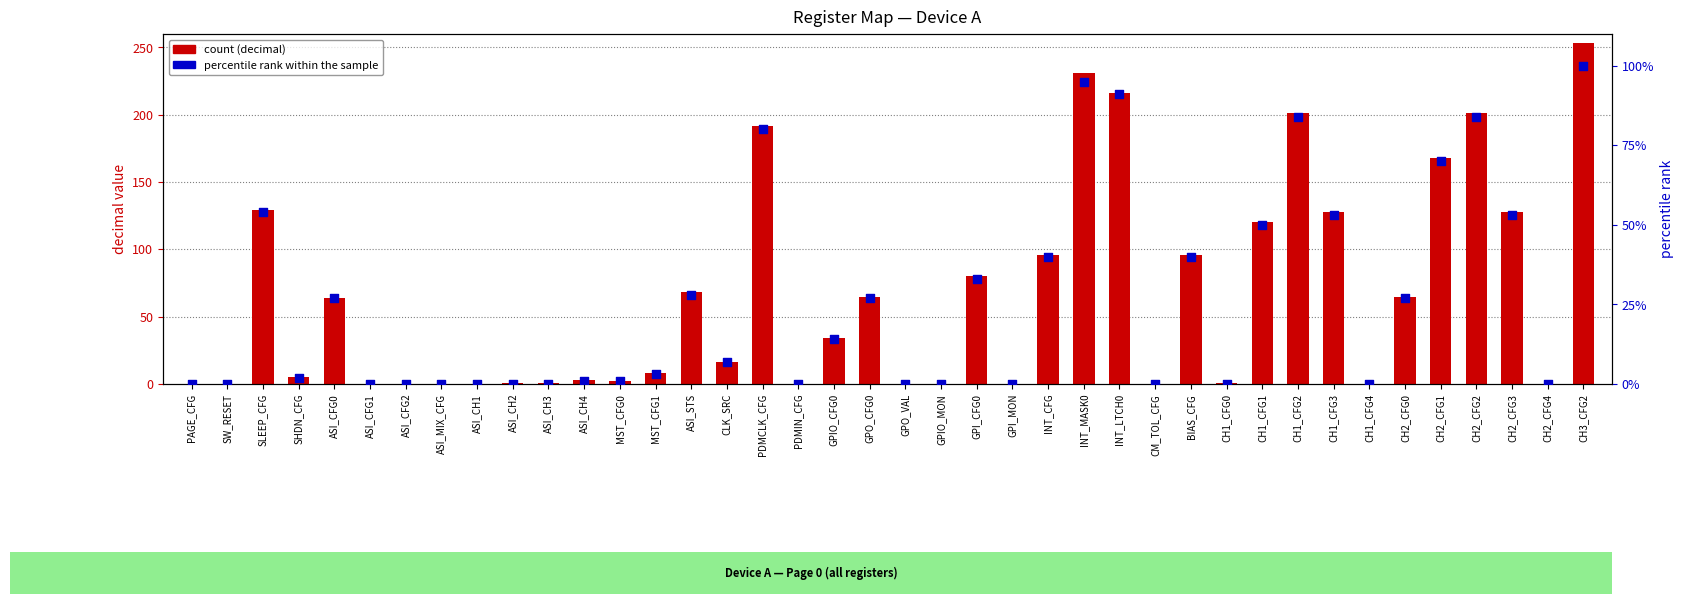

What is the total value across all series at MST_CFG0?

3